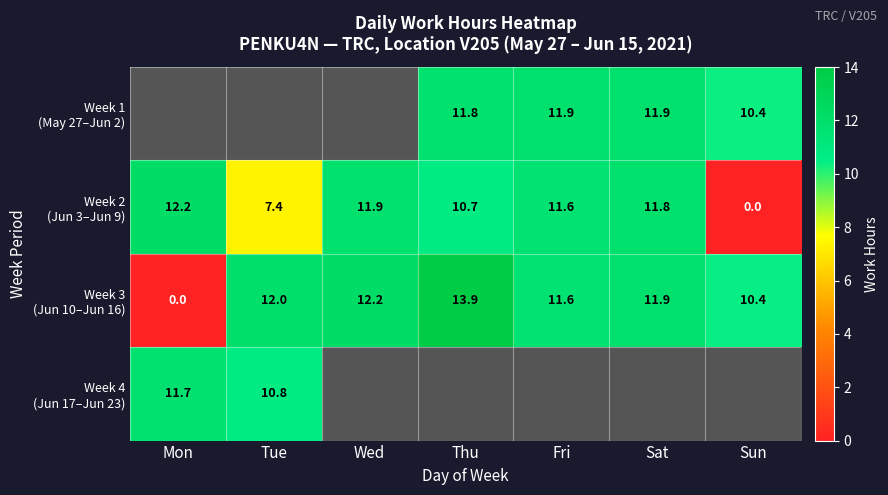

The value of Week 2 (Jun 3–Jun 9) at Mon is 18.4. True or false?

False